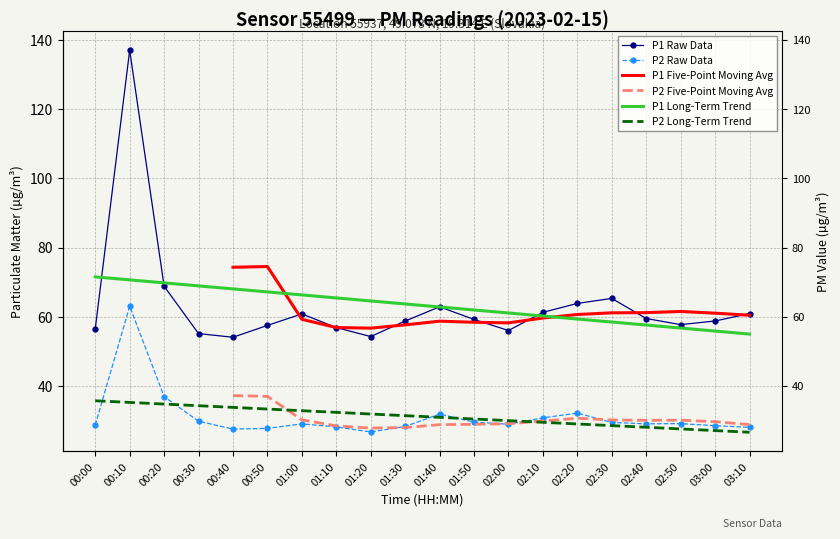

At how many categories does at least one series exceed 73?

3